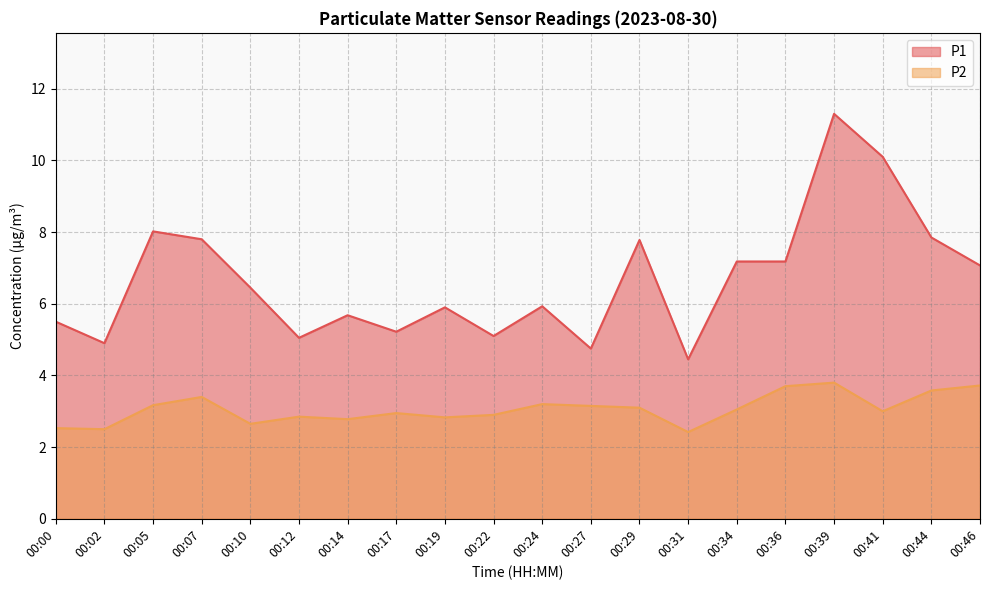

Does the chart display data point markers on the line(s)?

No